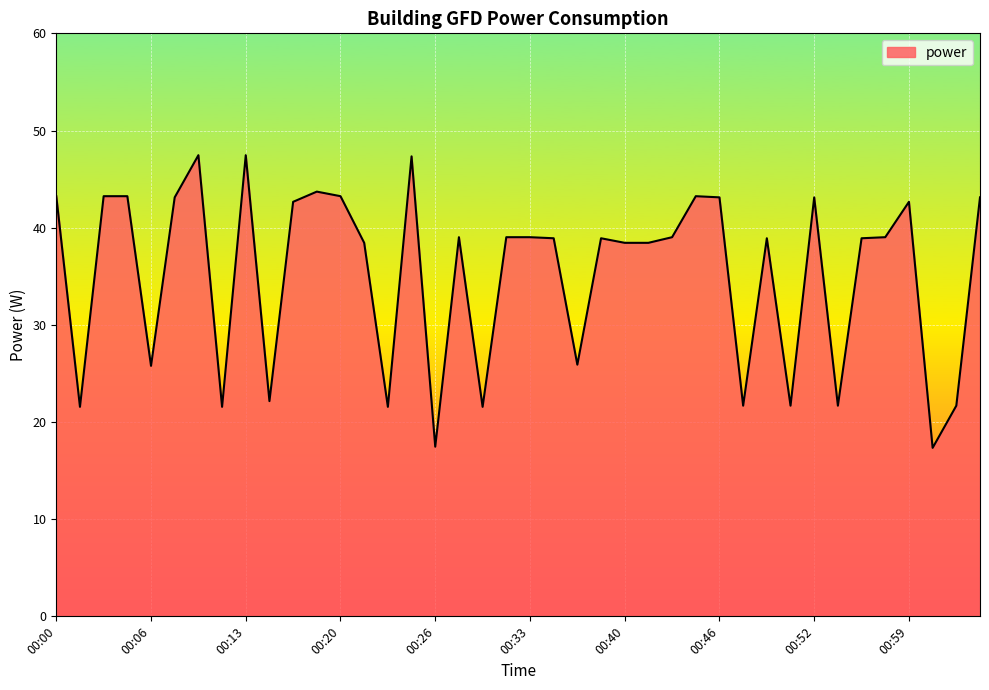

What is the difference between the maximum and minimum values?

30.1